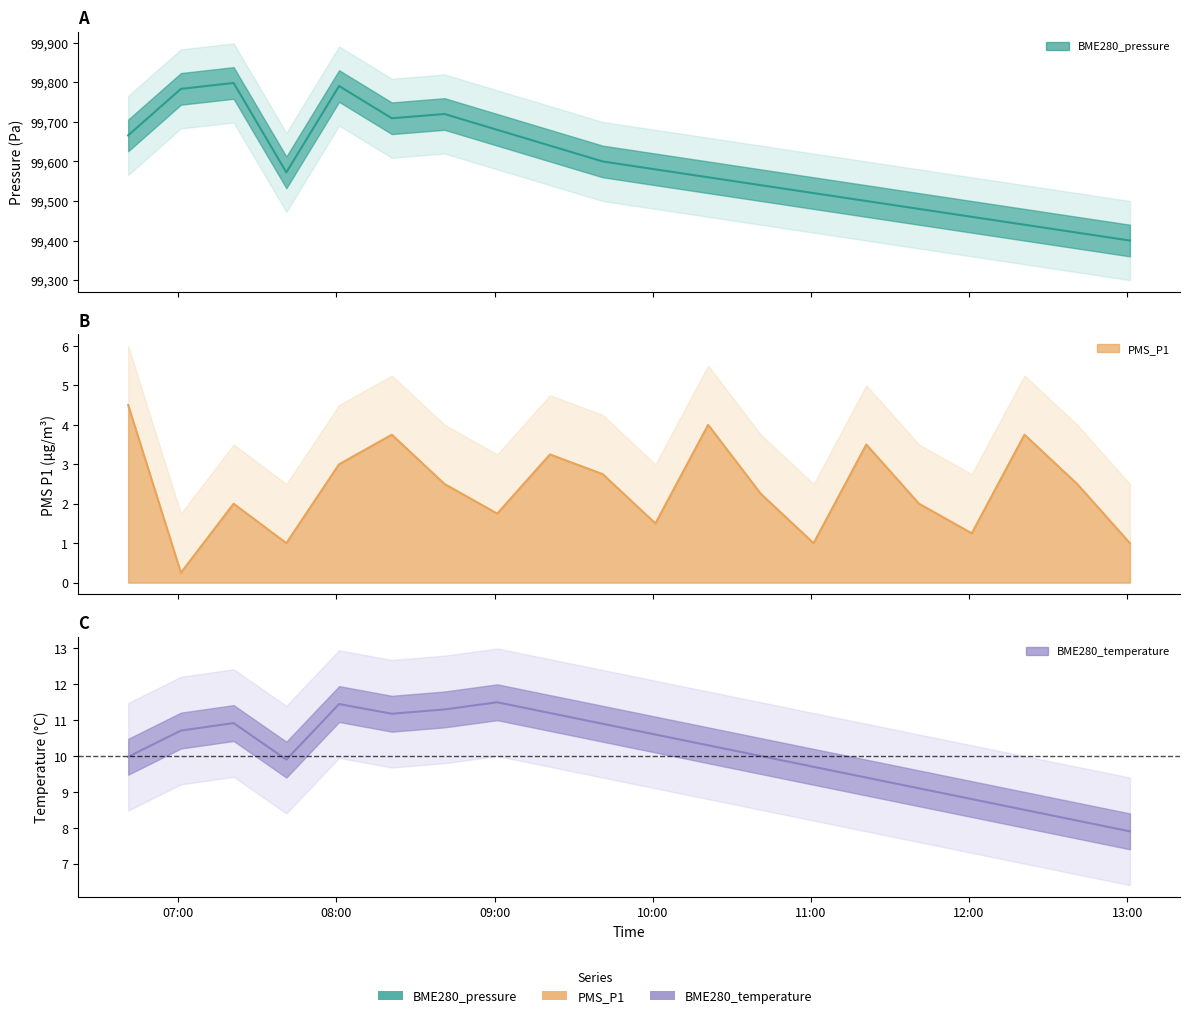

At how many categories does at least one series exceed 80009?

20